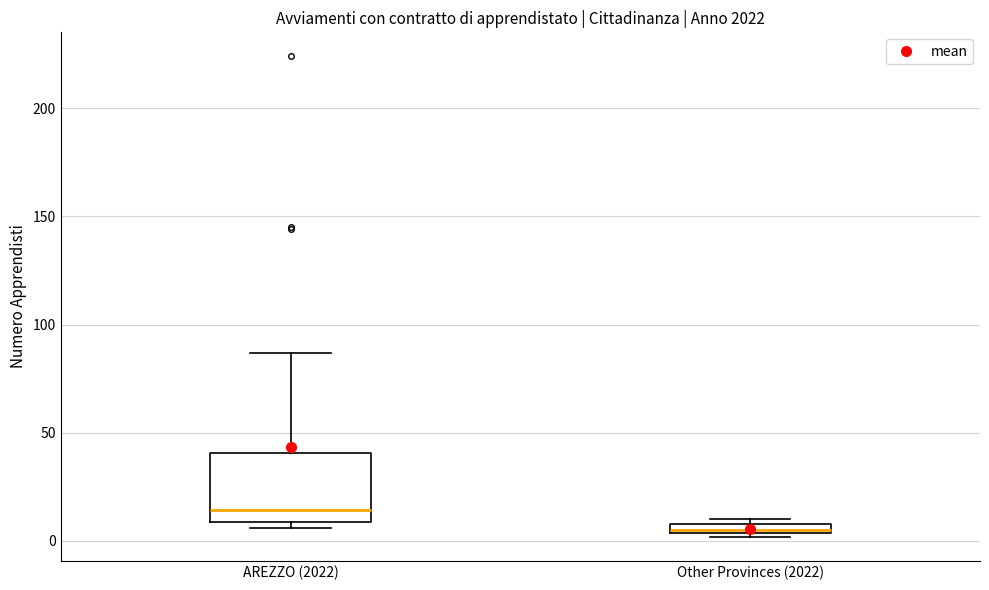

Comparing the boxes themselves (not the whiskers), which one is the tallest?

AREZZO (2022)